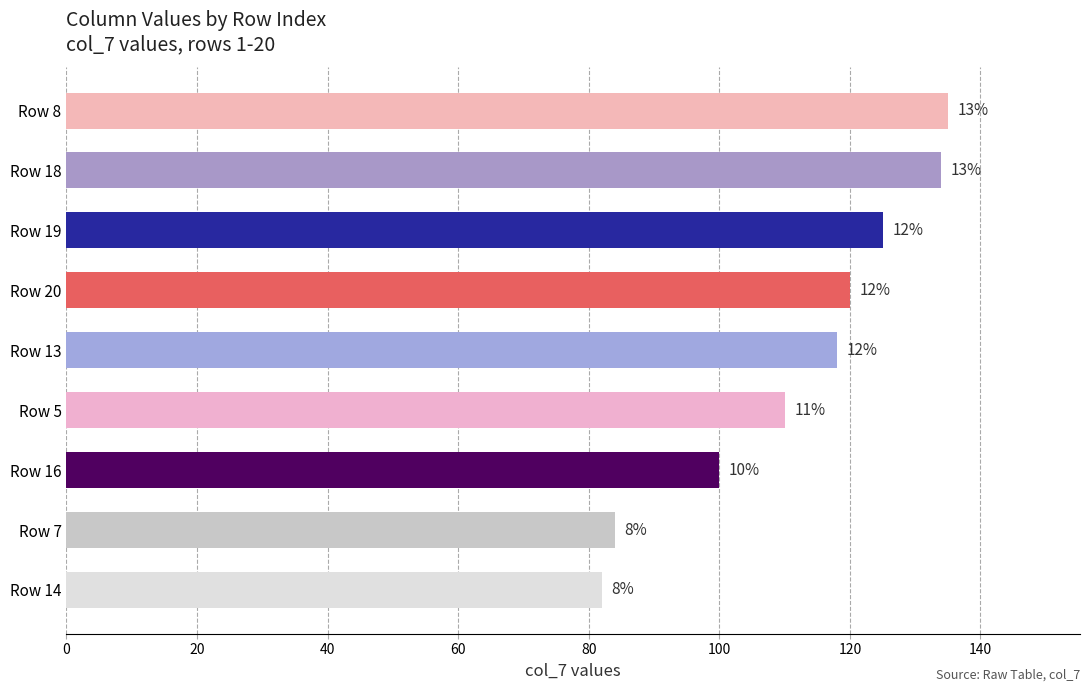

Does the chart contain any negative values?

No